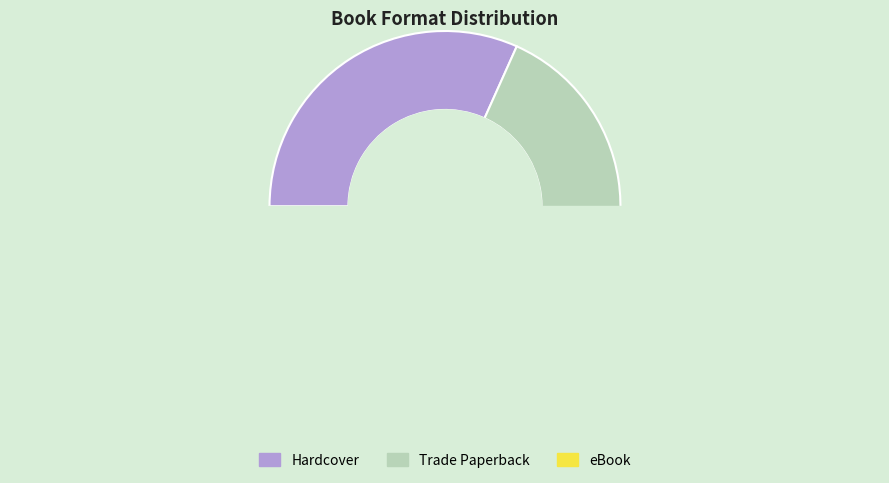

To the nearest percent, what percentage of the pie is Hardcover?

32%